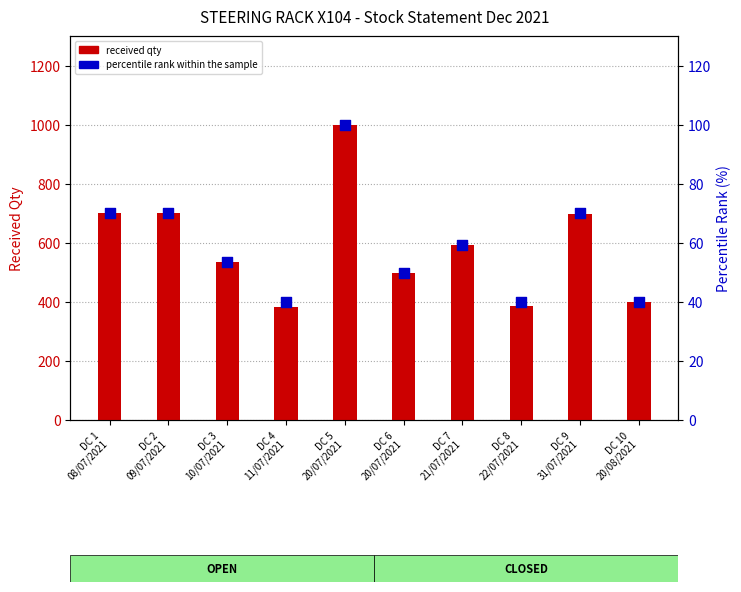

What is the total value across all series at DC 9
31/07/2021?

769.0